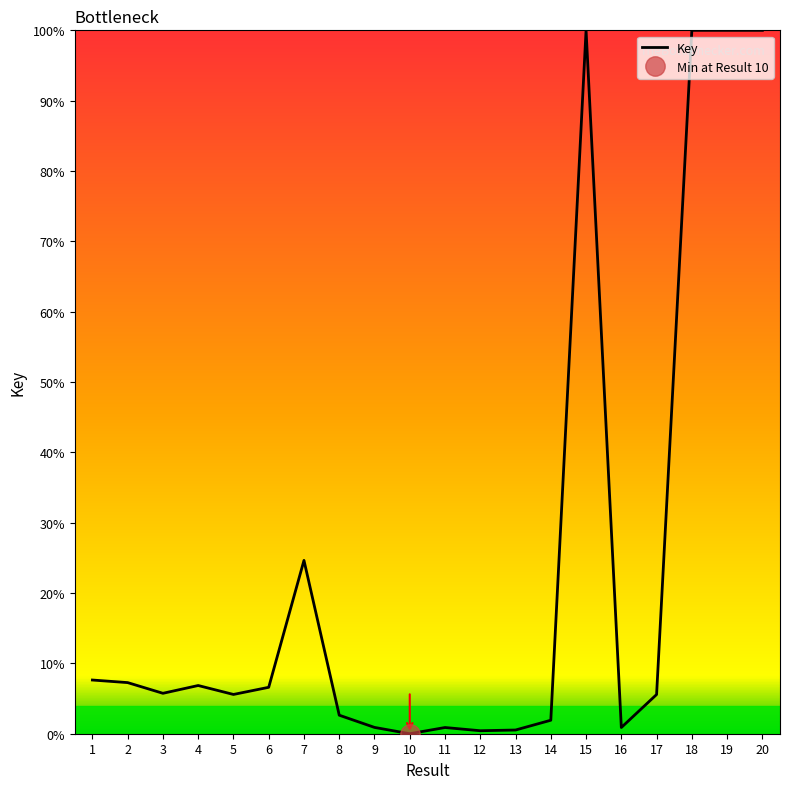

How many points are lower than both their immediate neighbors (excluding endpoints)?

6